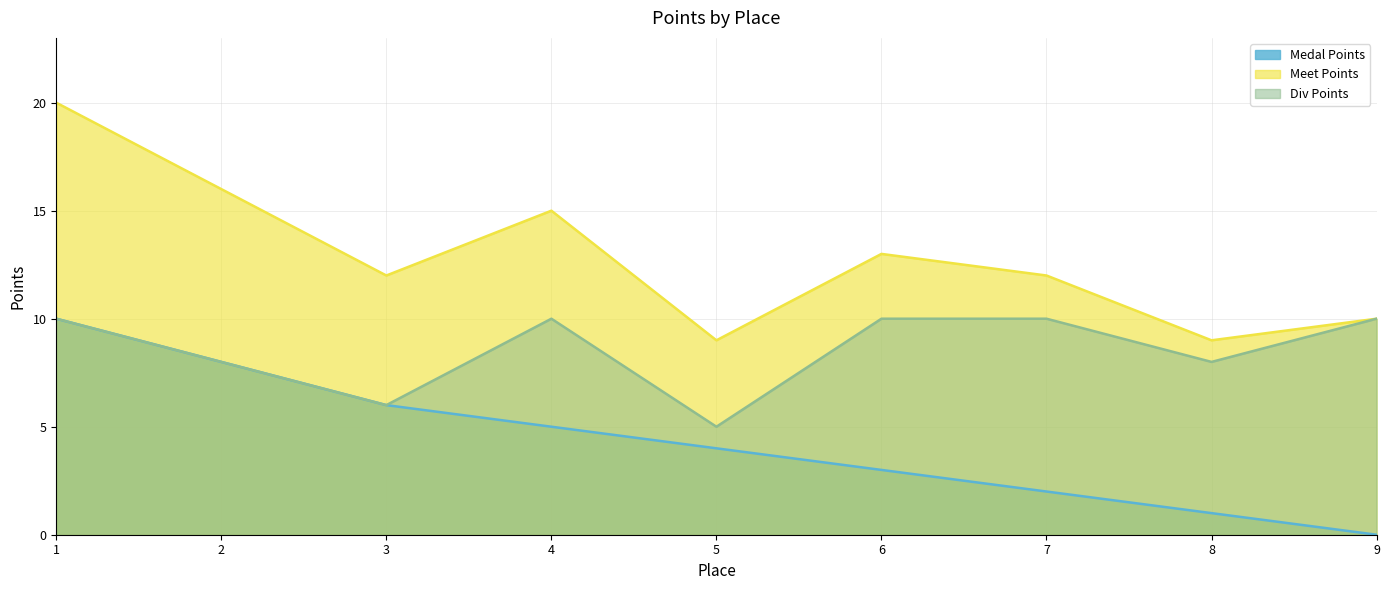

How many values in the Meet Points series are below 12?

3